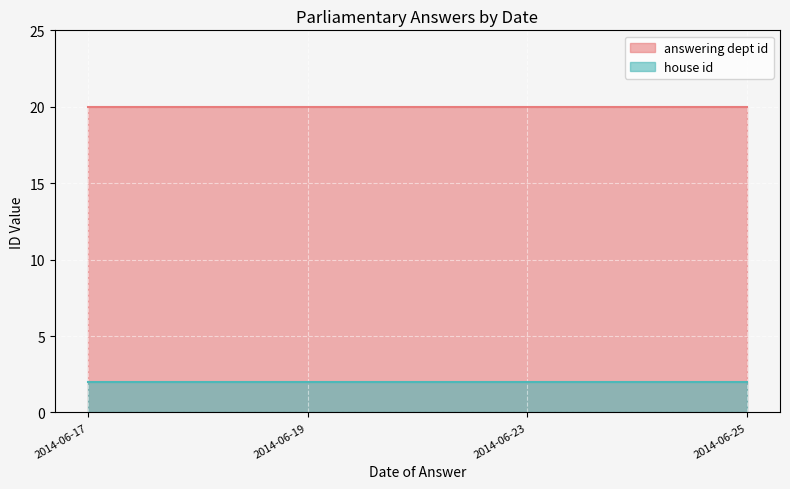

Reading left to right, list all the values displayed in this chart.

answering dept id: 2014-06-17=20	2014-06-19=20	2014-06-23=20	2014-06-25=20
house id: 2014-06-17=2	2014-06-19=2	2014-06-23=2	2014-06-25=2